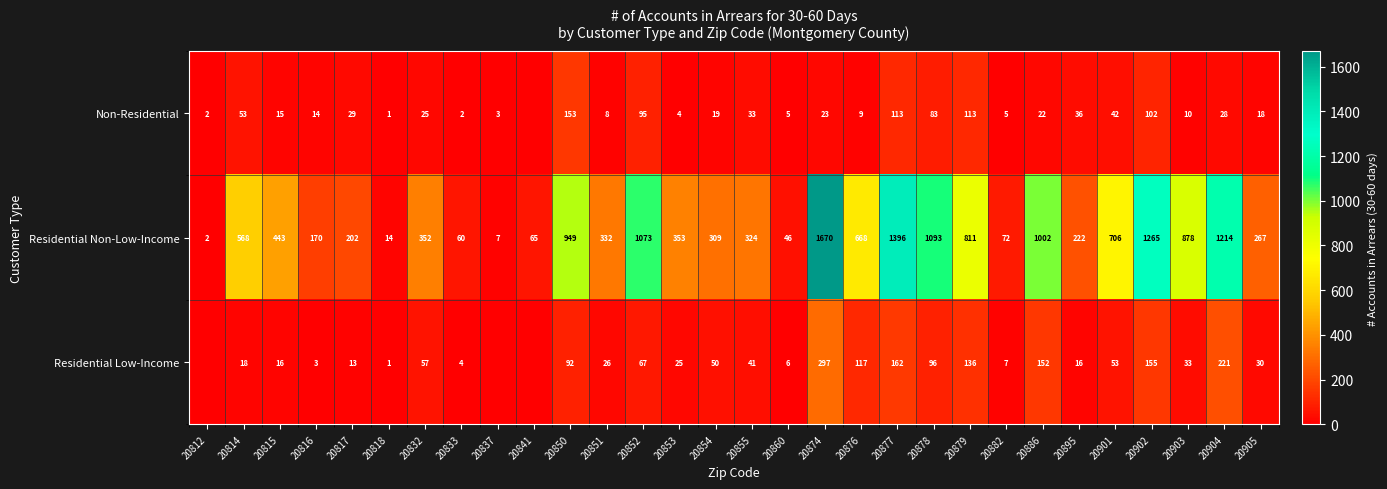

Rank the series at 20833 from lowest to highest value.

Non-Residential, Residential Low-Income, Residential Non-Low-Income